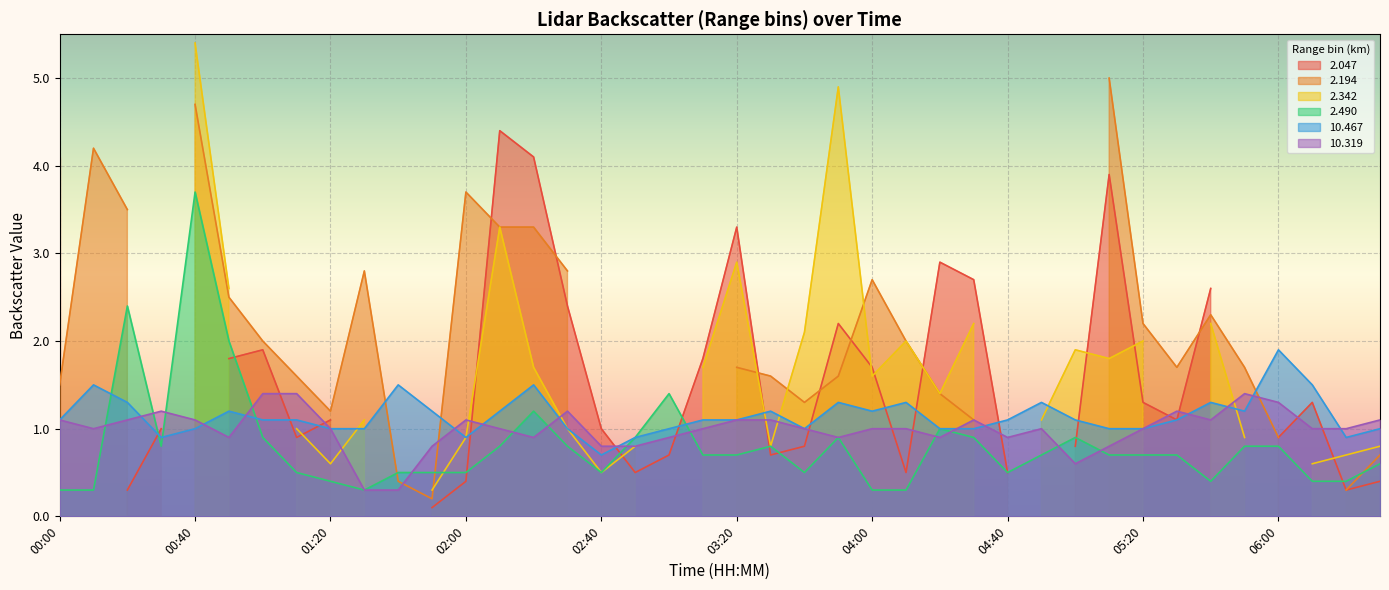

At how many categories does at least one series exceed 0?

40